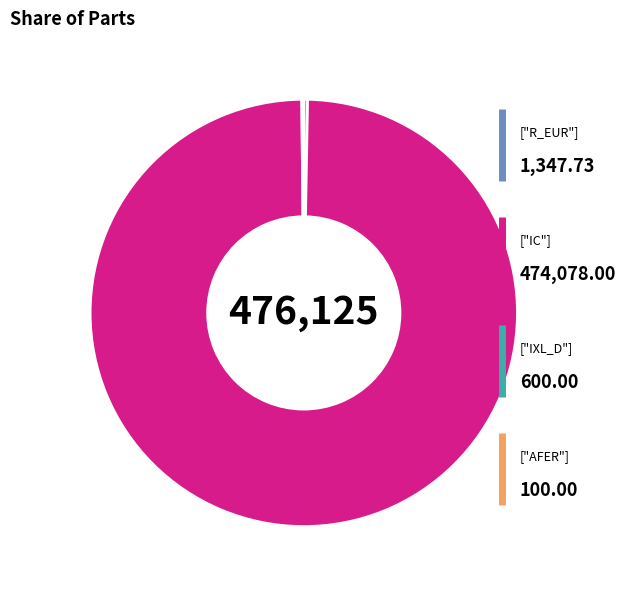

Is there a majority slice in this chart?

Yes